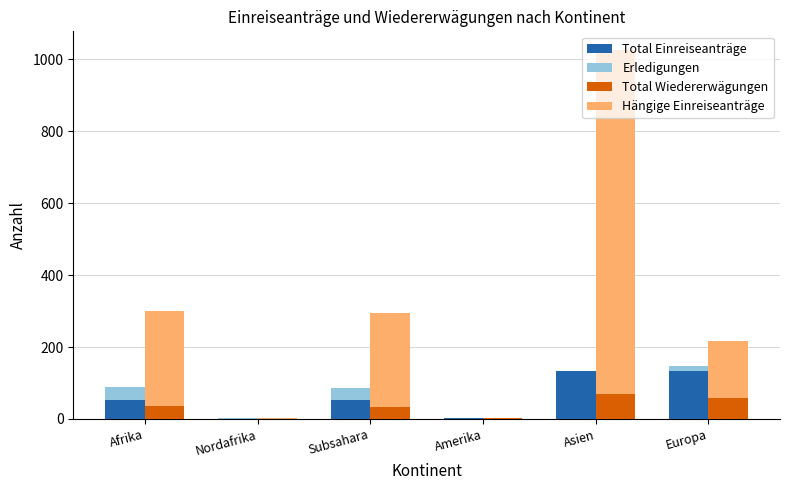

Which series has the largest total across all categories?

Hängige Einreiseanträge